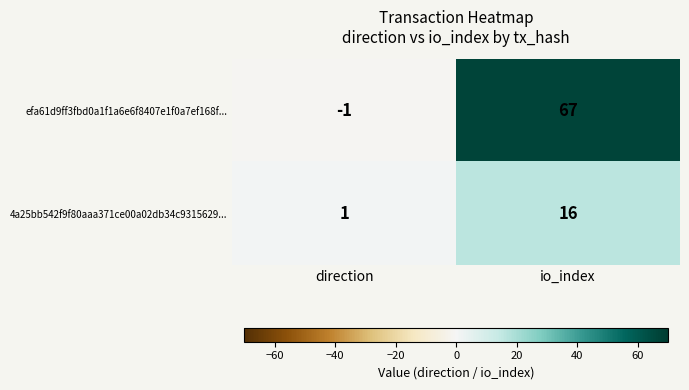

Reading left to right, extract all data points from this chart.

efa61d9ff3fbd0a1f1a6e6f8407e1f0a7ef168f...: direction=-1	io_index=67
4a25bb542f9f80aaa371ce00a02db34c9315629...: direction=1	io_index=16